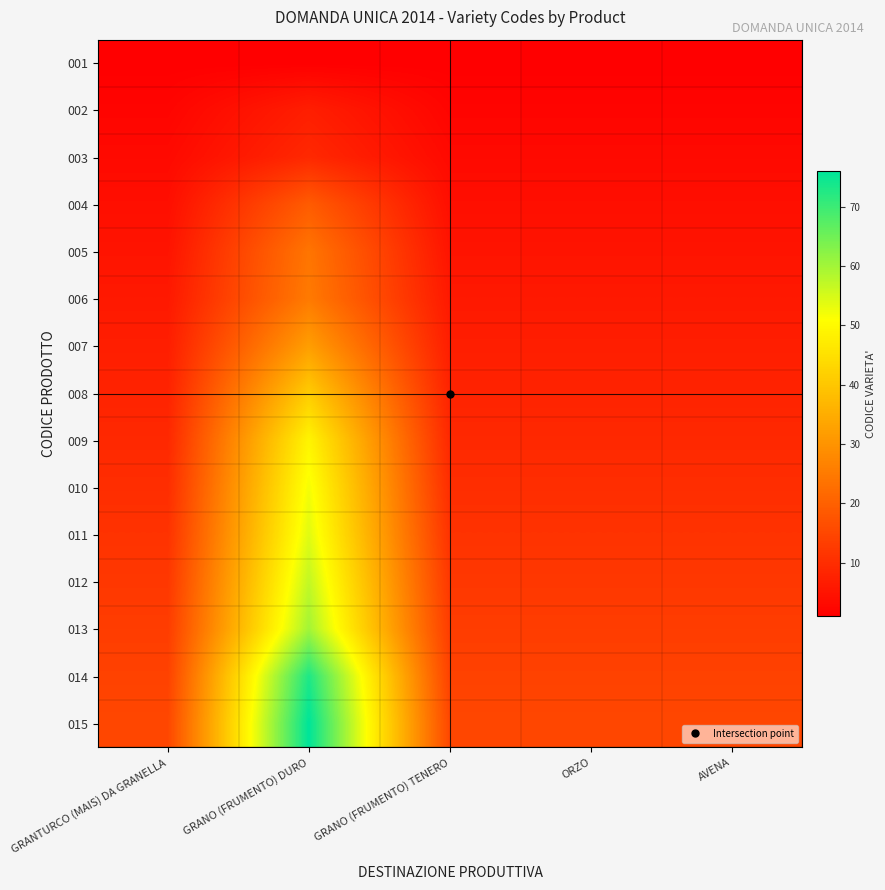

Reading right to left, transcribe all the data shown in this chart.

001: AVENA=1	ORZO=1	GRANO (FRUMENTO) TENERO=1	GRANO (FRUMENTO) DURO=1	GRANTURCO (MAIS) DA GRANELLA=1
002: AVENA=2	ORZO=2	GRANO (FRUMENTO) TENERO=2	GRANO (FRUMENTO) DURO=7	GRANTURCO (MAIS) DA GRANELLA=2
003: AVENA=3	ORZO=3	GRANO (FRUMENTO) TENERO=3	GRANO (FRUMENTO) DURO=9	GRANTURCO (MAIS) DA GRANELLA=3
004: AVENA=4	ORZO=4	GRANO (FRUMENTO) TENERO=4	GRANO (FRUMENTO) DURO=19	GRANTURCO (MAIS) DA GRANELLA=4
005: AVENA=5	ORZO=5	GRANO (FRUMENTO) TENERO=5	GRANO (FRUMENTO) DURO=24	GRANTURCO (MAIS) DA GRANELLA=5
006: AVENA=6	ORZO=6	GRANO (FRUMENTO) TENERO=6	GRANO (FRUMENTO) DURO=25	GRANTURCO (MAIS) DA GRANELLA=6
007: AVENA=7	ORZO=7	GRANO (FRUMENTO) TENERO=7	GRANO (FRUMENTO) DURO=32	GRANTURCO (MAIS) DA GRANELLA=7
008: AVENA=8	ORZO=8	GRANO (FRUMENTO) TENERO=8	GRANO (FRUMENTO) DURO=41	GRANTURCO (MAIS) DA GRANELLA=8
009: AVENA=9	ORZO=9	GRANO (FRUMENTO) TENERO=9	GRANO (FRUMENTO) DURO=49	GRANTURCO (MAIS) DA GRANELLA=9
010: AVENA=10	ORZO=10	GRANO (FRUMENTO) TENERO=10	GRANO (FRUMENTO) DURO=52	GRANTURCO (MAIS) DA GRANELLA=10
011: AVENA=11	ORZO=11	GRANO (FRUMENTO) TENERO=11	GRANO (FRUMENTO) DURO=54	GRANTURCO (MAIS) DA GRANELLA=11
012: AVENA=12	ORZO=12	GRANO (FRUMENTO) TENERO=12	GRANO (FRUMENTO) DURO=57	GRANTURCO (MAIS) DA GRANELLA=12
013: AVENA=13	ORZO=13	GRANO (FRUMENTO) TENERO=13	GRANO (FRUMENTO) DURO=60	GRANTURCO (MAIS) DA GRANELLA=13
014: AVENA=14	ORZO=14	GRANO (FRUMENTO) TENERO=14	GRANO (FRUMENTO) DURO=73	GRANTURCO (MAIS) DA GRANELLA=14
015: AVENA=15	ORZO=15	GRANO (FRUMENTO) TENERO=15	GRANO (FRUMENTO) DURO=76	GRANTURCO (MAIS) DA GRANELLA=15